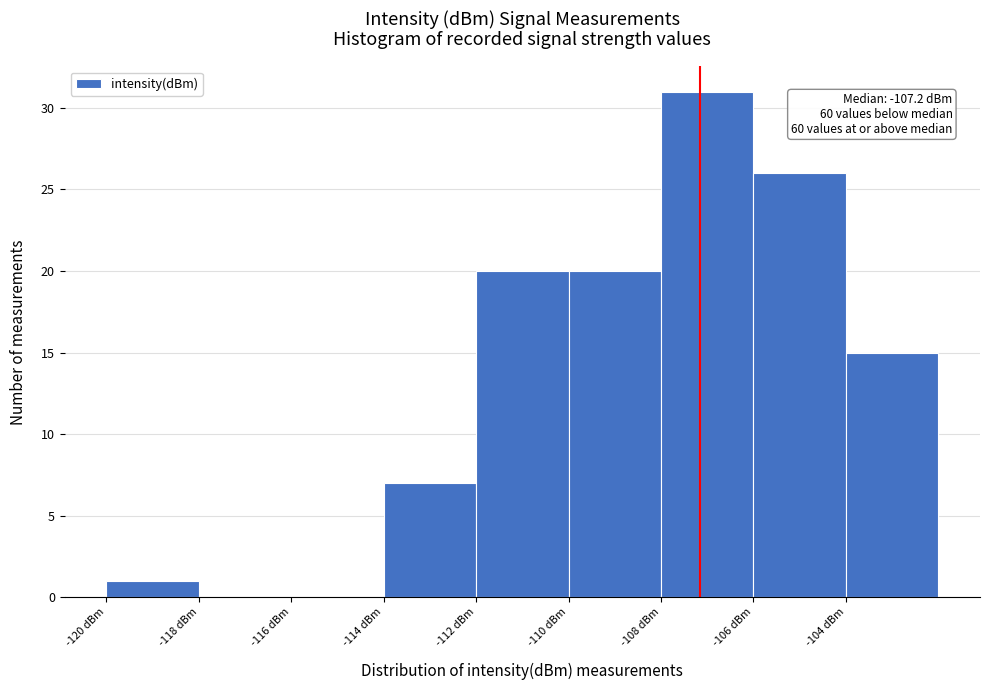

Which range on the x-axis has the tallest bar?

-108 to -106